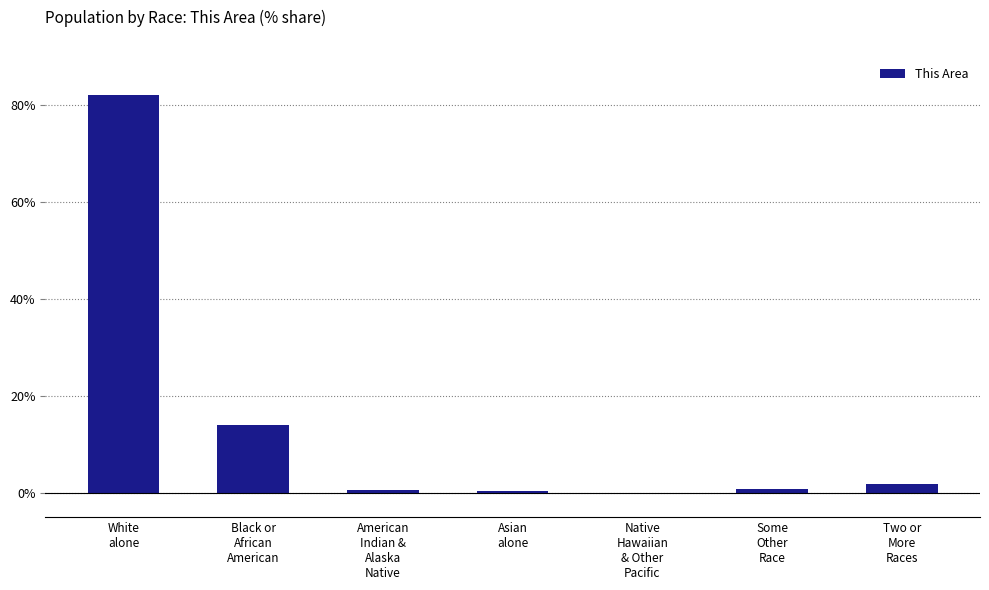

Between White
alone and Native
Hawaiian
& Other
Pacific, which is larger?

White
alone